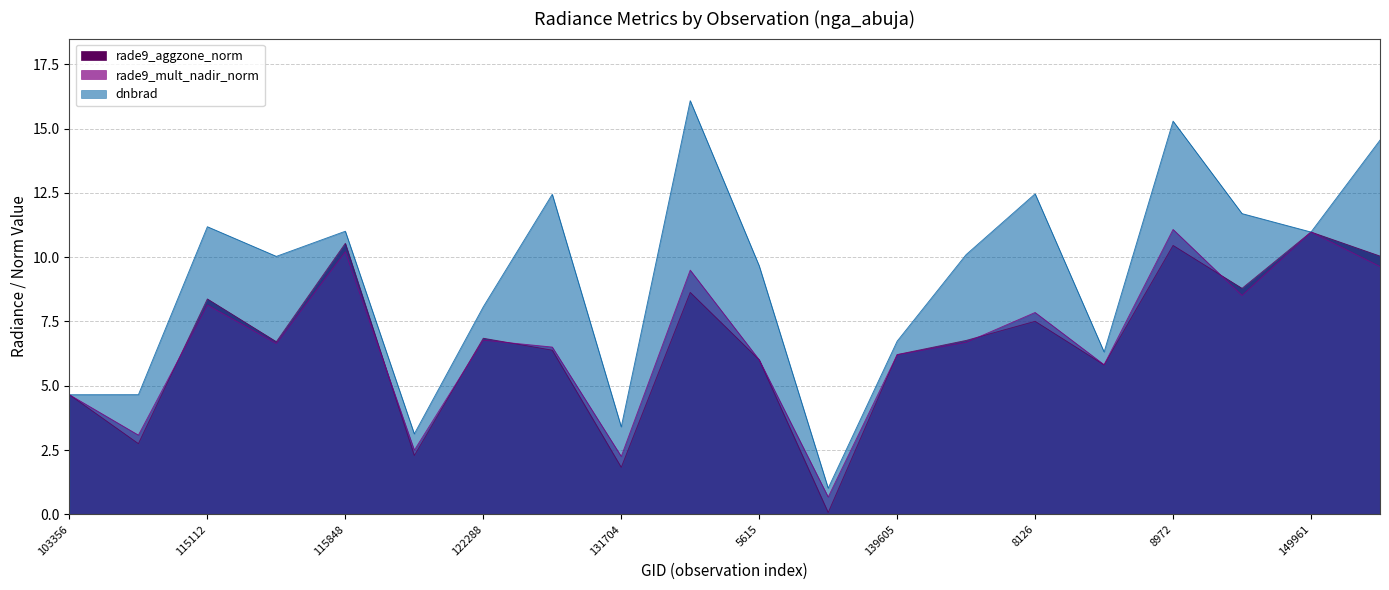

At 115112, list the series in order from largest to smallest.

dnbrad, rade9_aggzone_norm, rade9_mult_nadir_norm